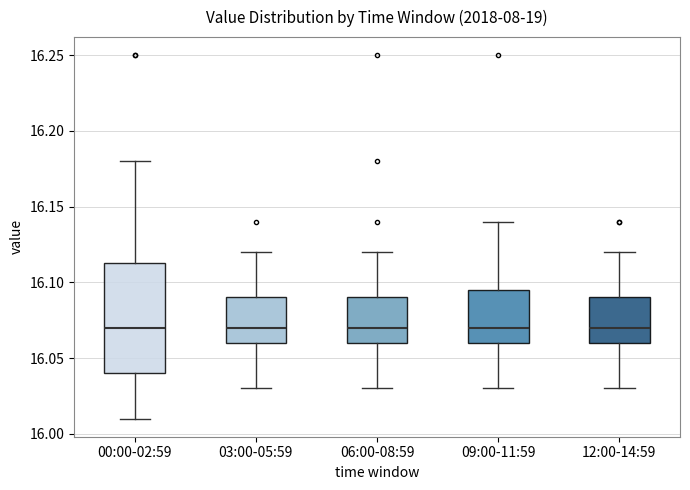

Reading left to right, transcribe this box plot: for each box, give where its median line is, the range the box spans, and where its two whiskers end, as read against the y-axis. The values are not printed on the chart, so give them approximately, as read against the axis.

00:00-02:59: median 16.070, box 16.040 to 16.115, whiskers 16.010 to 16.180
03:00-05:59: median 16.070, box 16.060 to 16.090, whiskers 16.030 to 16.120
06:00-08:59: median 16.070, box 16.060 to 16.090, whiskers 16.030 to 16.120
09:00-11:59: median 16.070, box 16.060 to 16.095, whiskers 16.030 to 16.140
12:00-14:59: median 16.070, box 16.060 to 16.090, whiskers 16.030 to 16.120